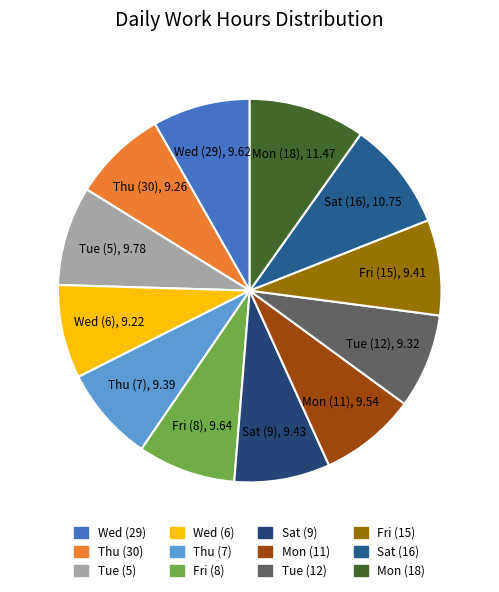

What is the largest slice in the pie chart?

Mon (18)